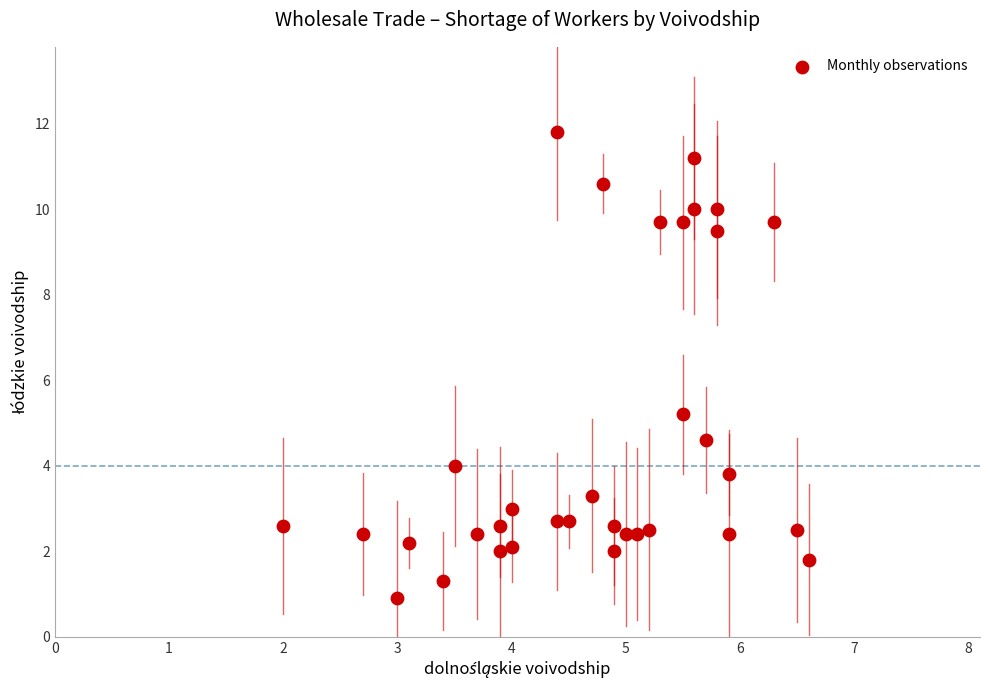

What is the range of X values (max minus min)?

4.6